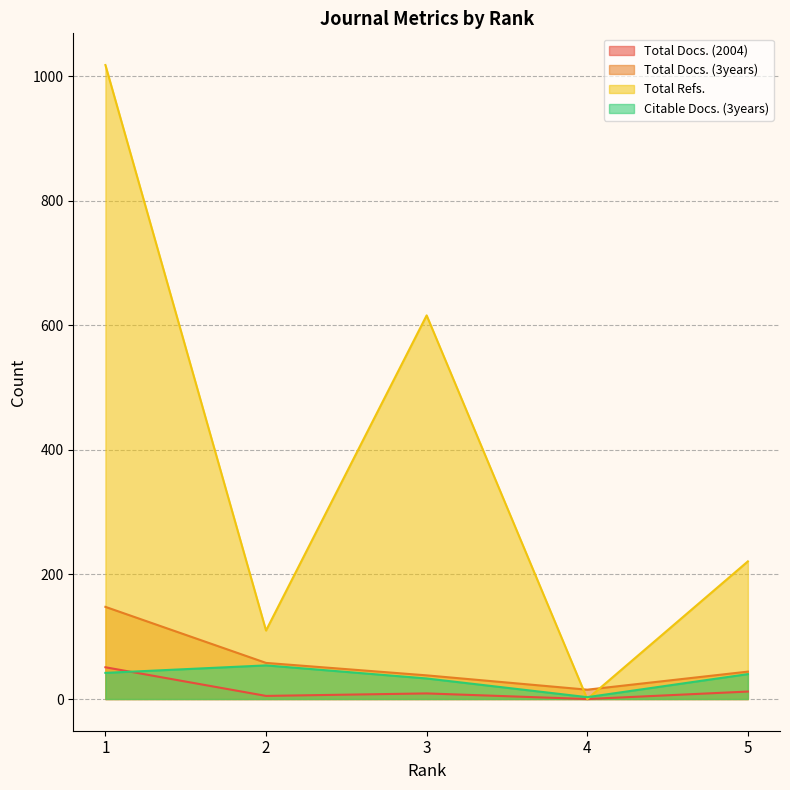

In Citable Docs. (3years), how many points are higher than both neighbors (excluding endpoints)?

1